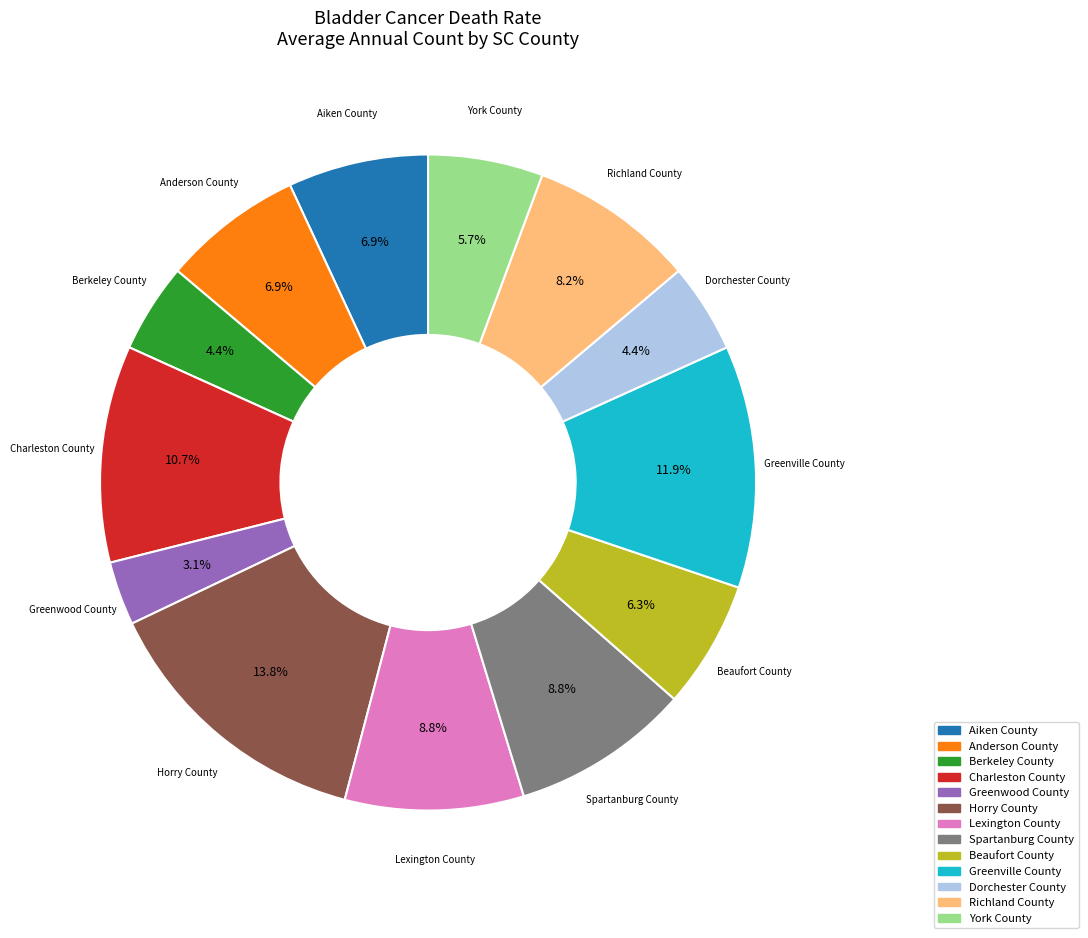

What is the ratio of the value at Anderson County to the value at York County?

1.2